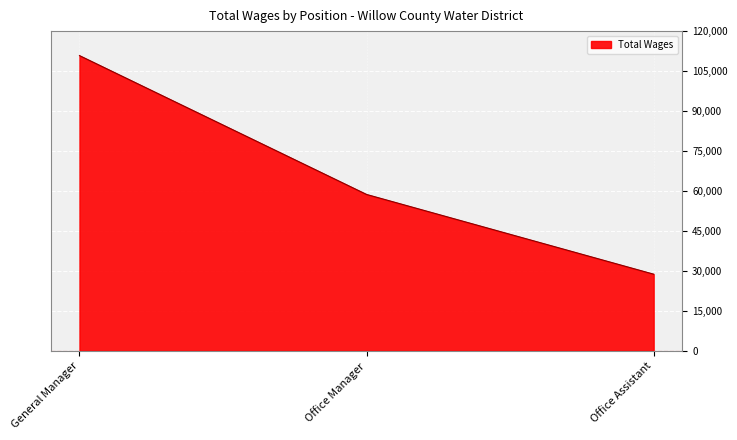

What position from the right is General Manager?

3